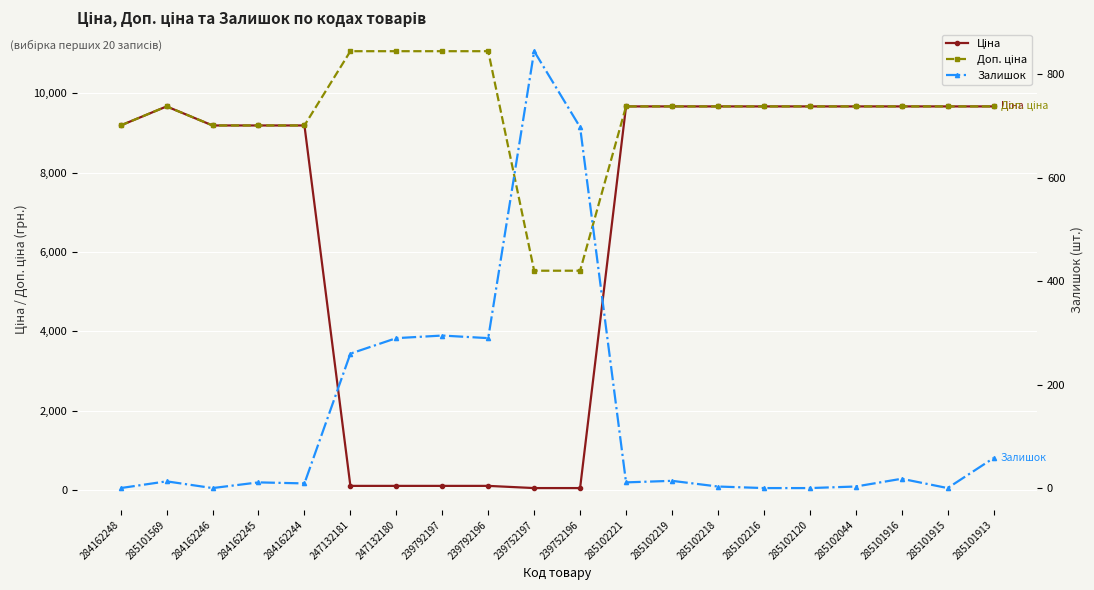

Which series has the largest total across all categories?

Доп. ціна